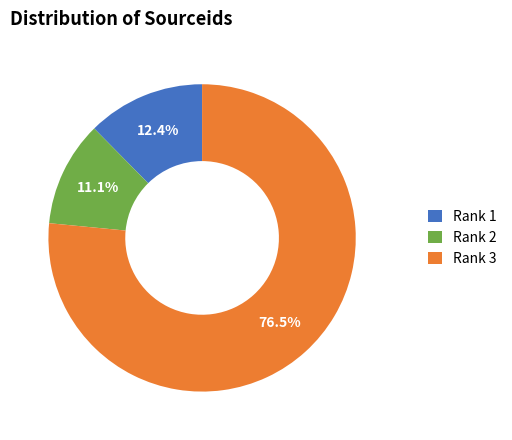

To the nearest percent, what portion does Rank 2 represent?

11%